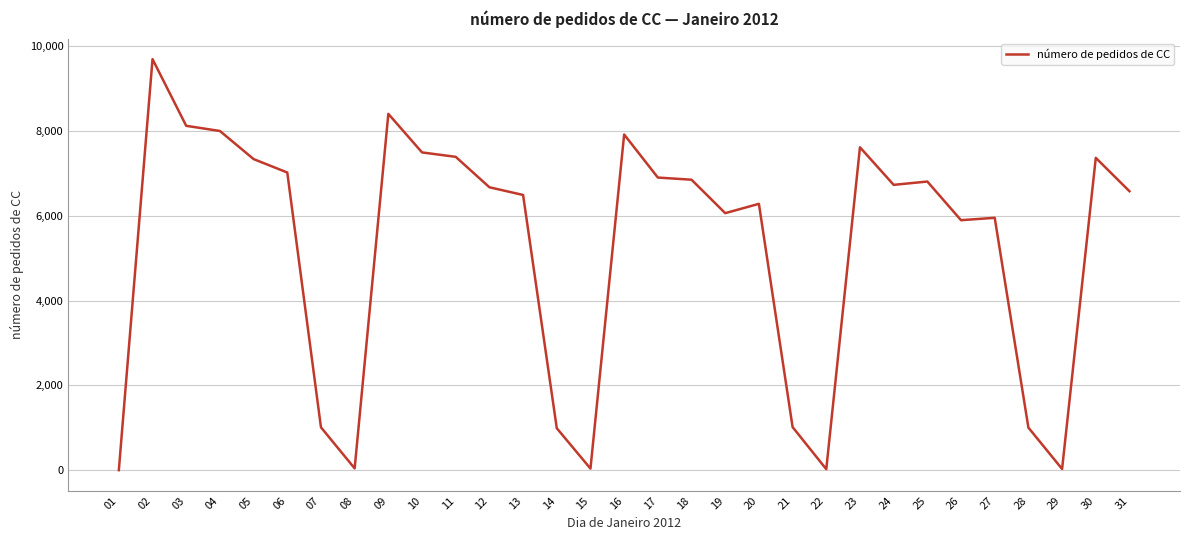

What is the ratio of the value at 20 to the value at 16?

0.8